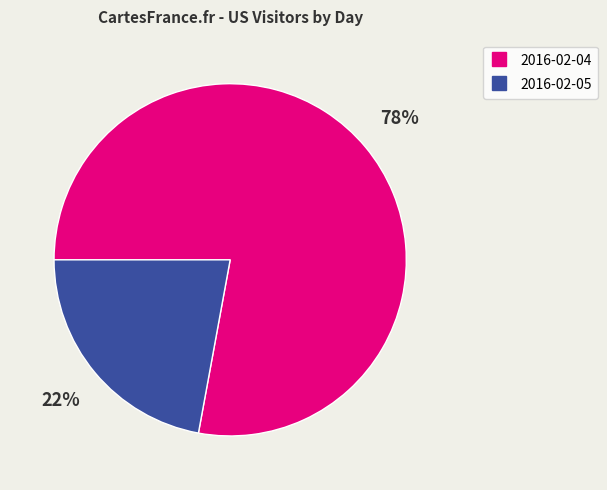

To the nearest percent, what is the combined percentage of 2016-02-05 and 2016-02-04?

100%